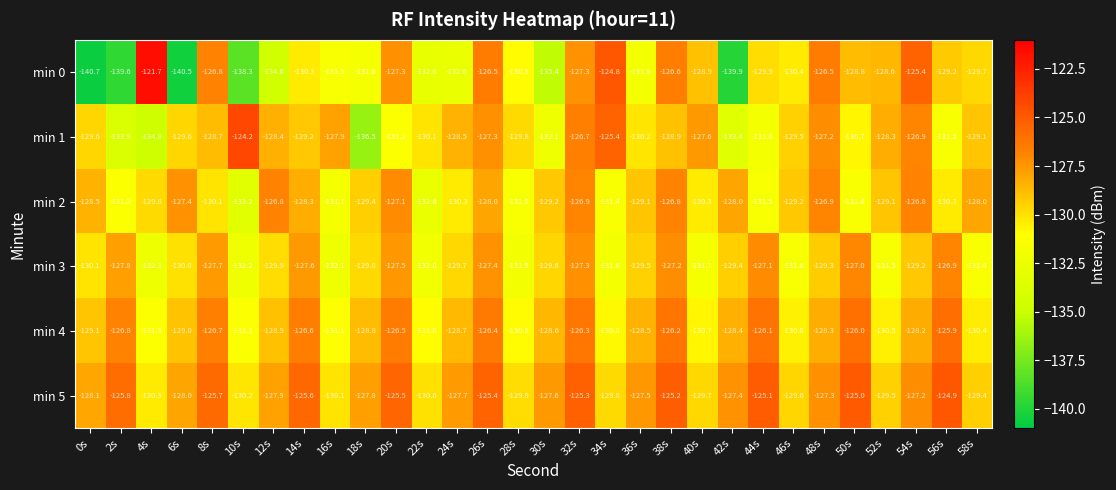

What is the sum of the min 2 values at 48s and 18s?

-256.3